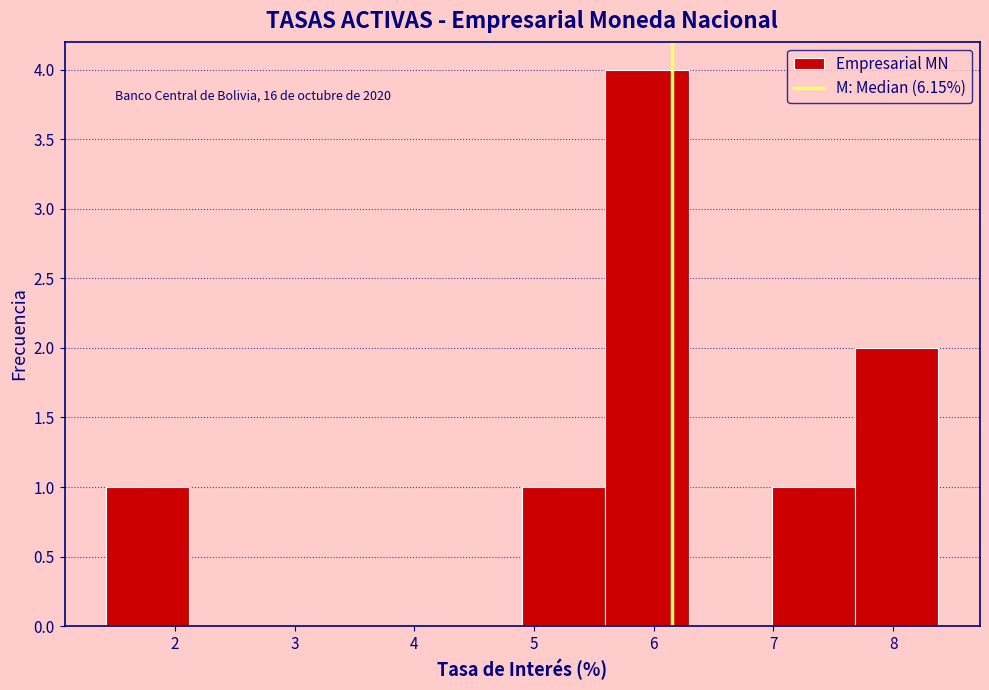

Over which range of the x-axis is the bar tallest?

5.6 to 6.3